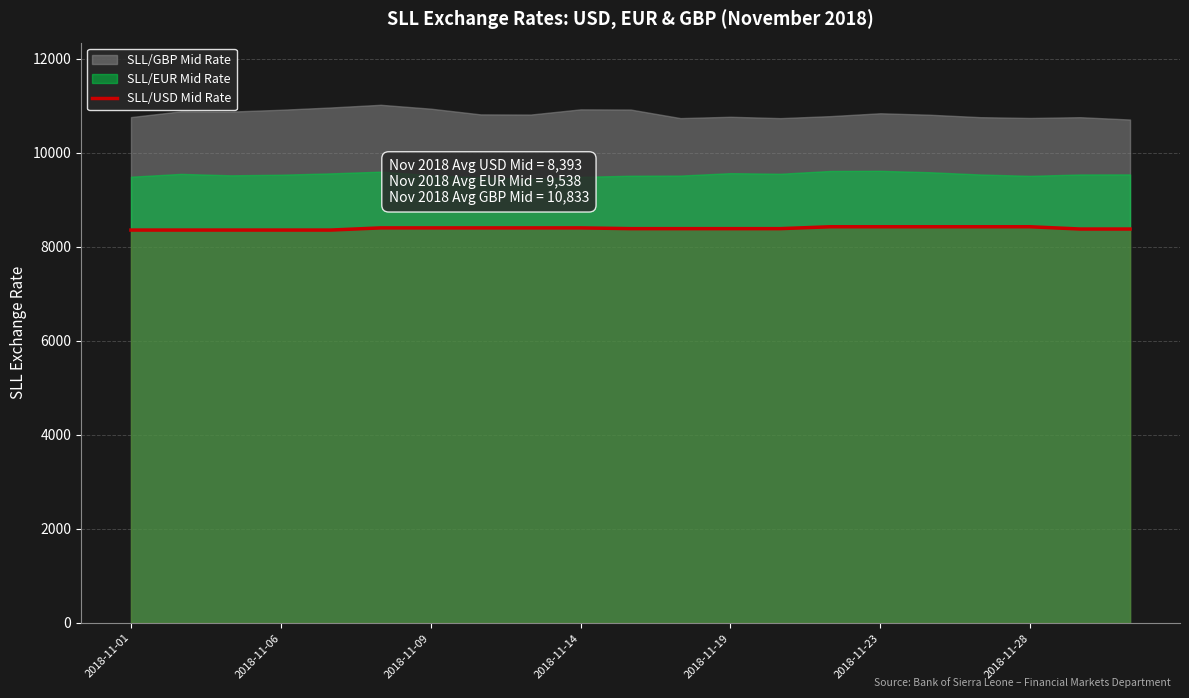

What is the maximum value for SLL/USD Mid Rate?

8427.9